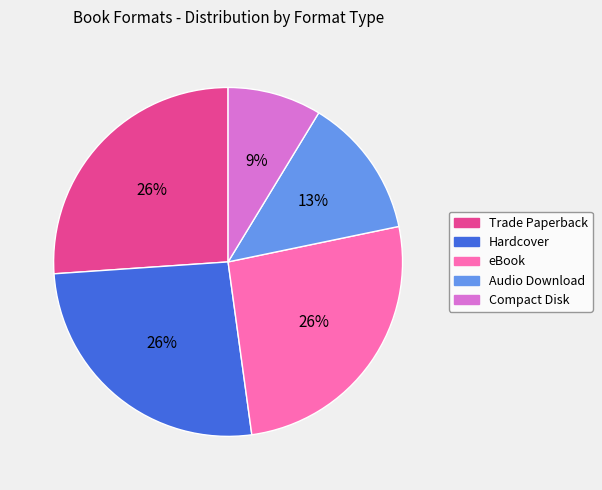

Which slice is the smallest?

Compact Disk